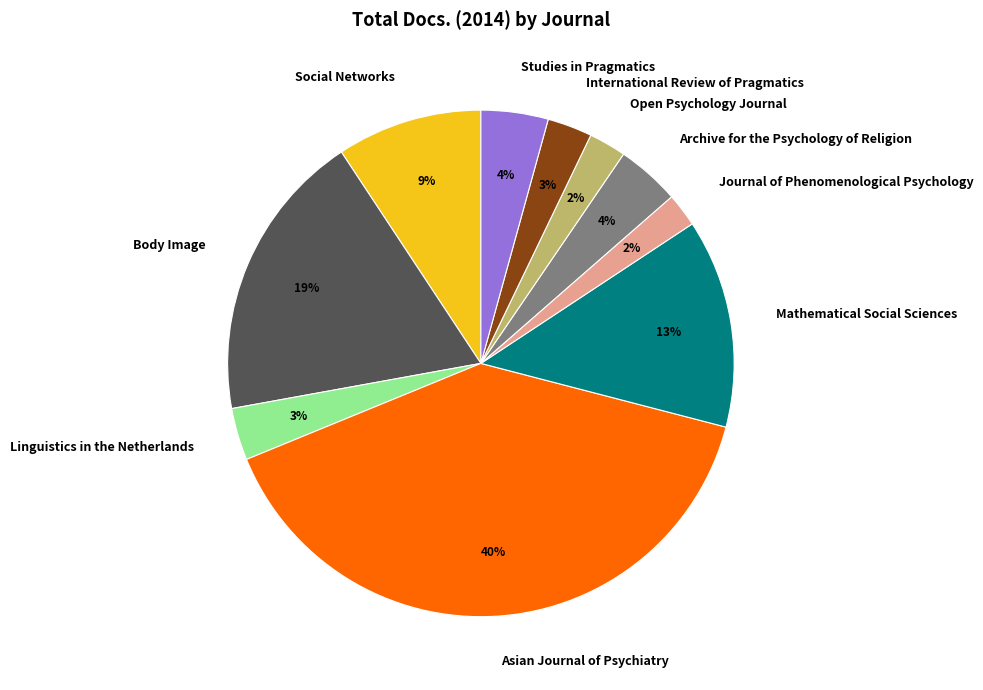

Do Social Networks and Linguistics in the Netherlands together represent more than half of the pie?

No